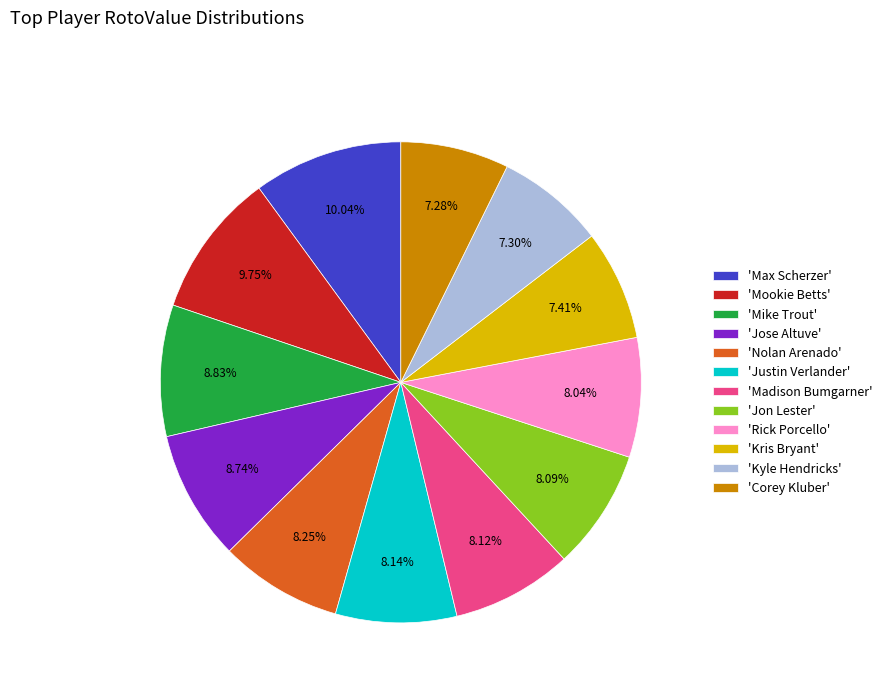

Do 'Justin Verlander' and 'Kris Bryant' together represent more than half of the pie?

No